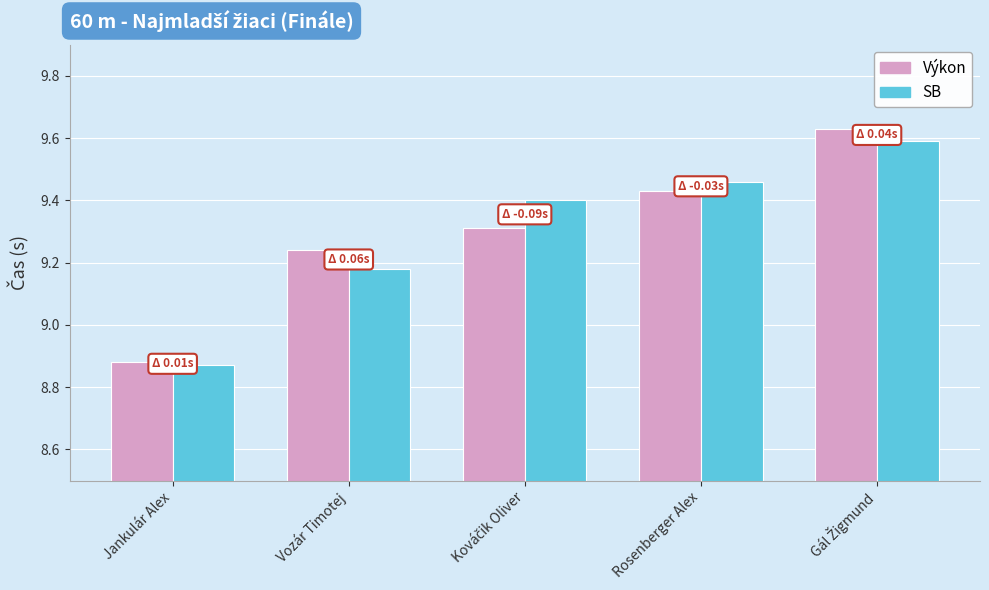

How many values in the SB series are below 9?

1